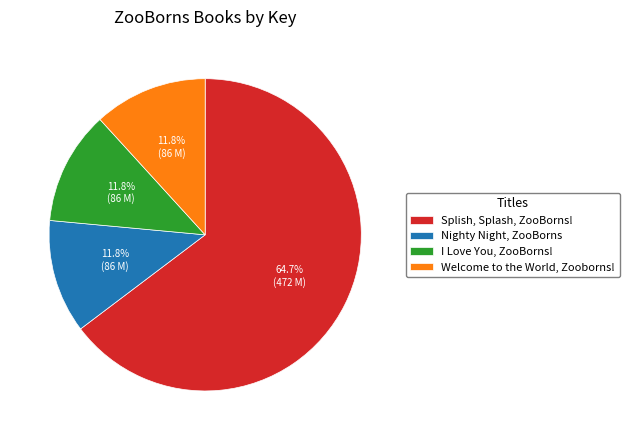

What percentage is the I Love You, ZooBorns! slice, to the nearest percent?

12%